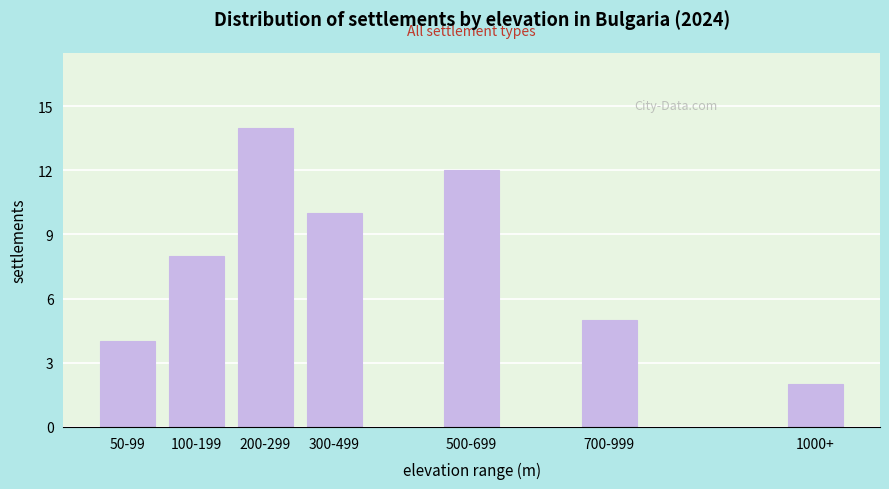

Reading left to right, transcribe all the data shown in this chart.

4	8	14	10	12	5	2